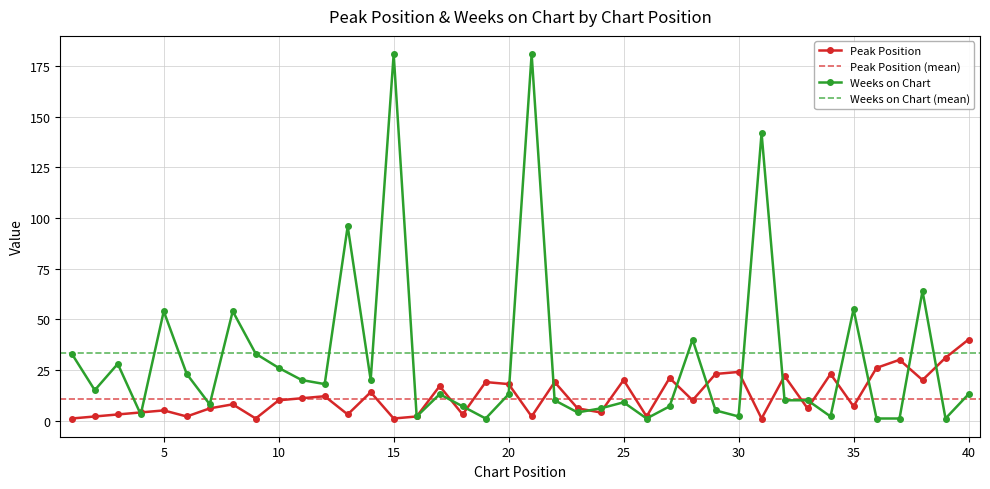

Where is the first local minimum for Weeks on Chart?

2